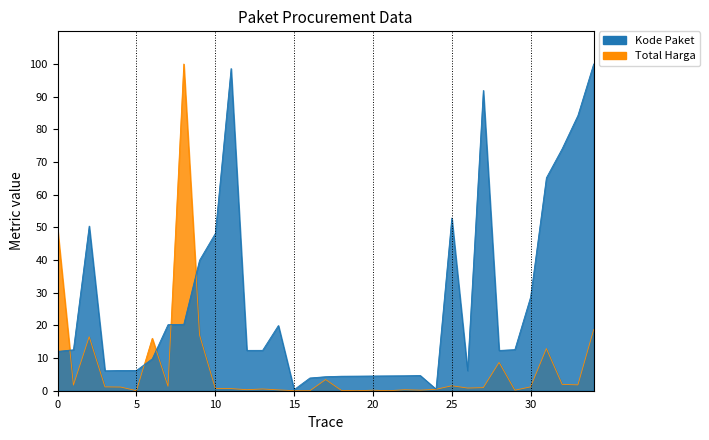

Between 2021-11-04 and 2021-12-07, which series saw the biggest shift?

Kode Paket